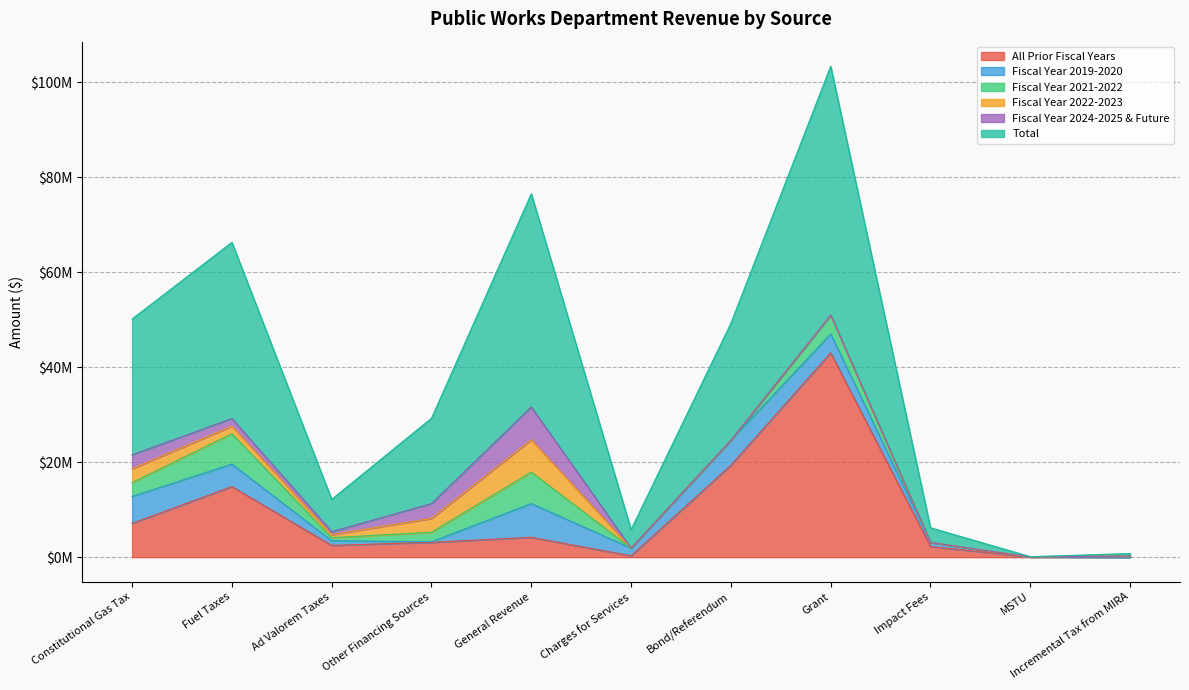

Is the value of All Prior Fiscal Years at Fuel Taxes greater than the value of Fiscal Year 2021-2022 at Other Financing Sources?

Yes